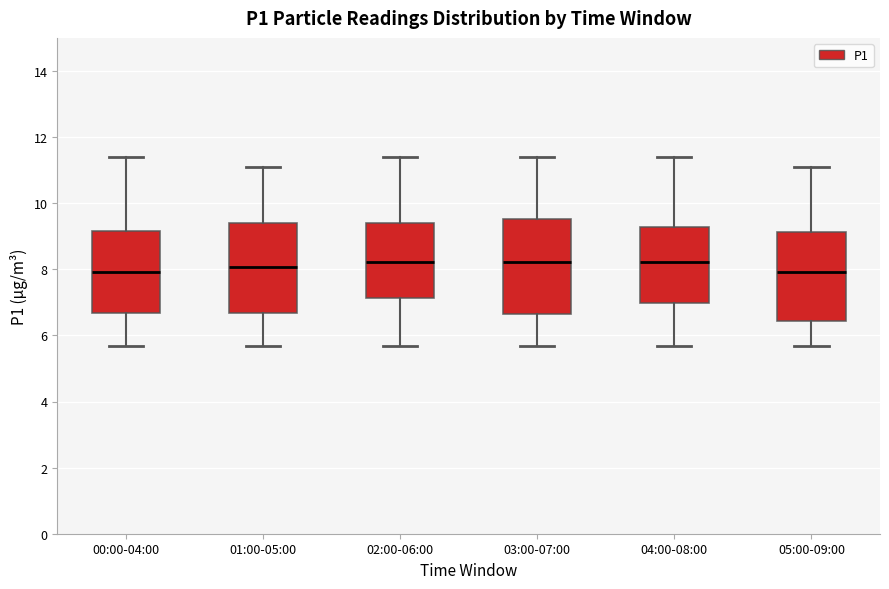

Where is the upper edge of the box for 02:00-06:00 on the y-axis? The values are not printed on the chart, so give them approximately, as read against the axis.

9.4